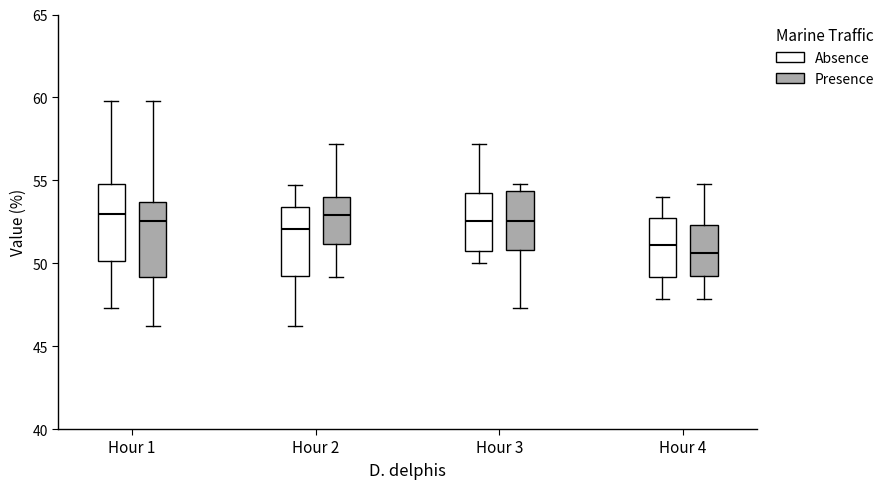

Where is the lower edge of the box for Hour 1 (Presence) on the y-axis? The values are not printed on the chart, so give them approximately, as read against the axis.

49.0